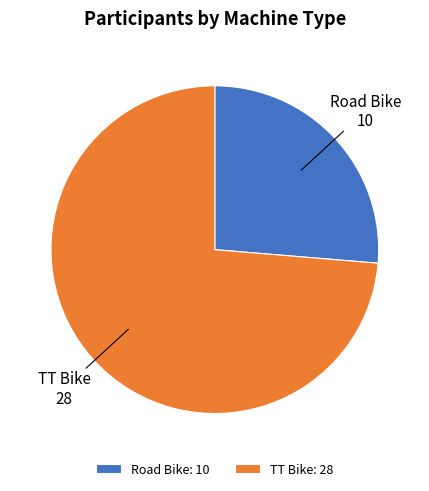

Do TT Bike and Road Bike together represent more than half of the pie?

Yes